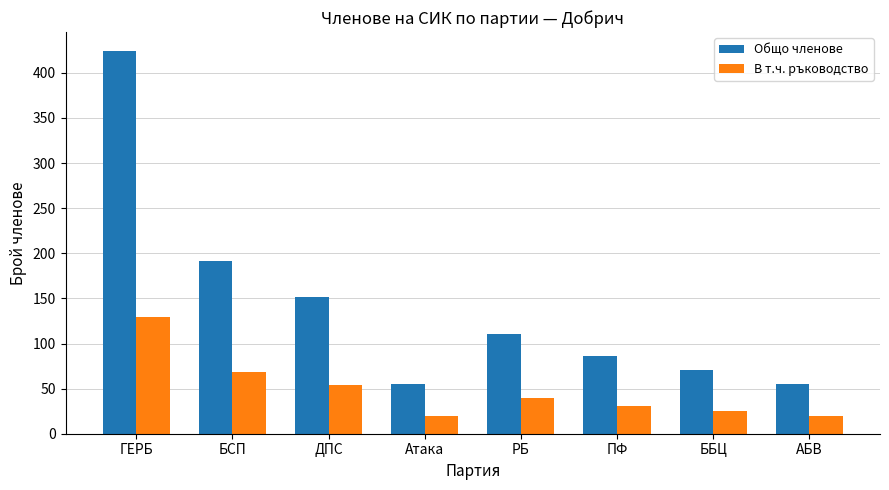

Which series has the largest total across all categories?

Общо членове